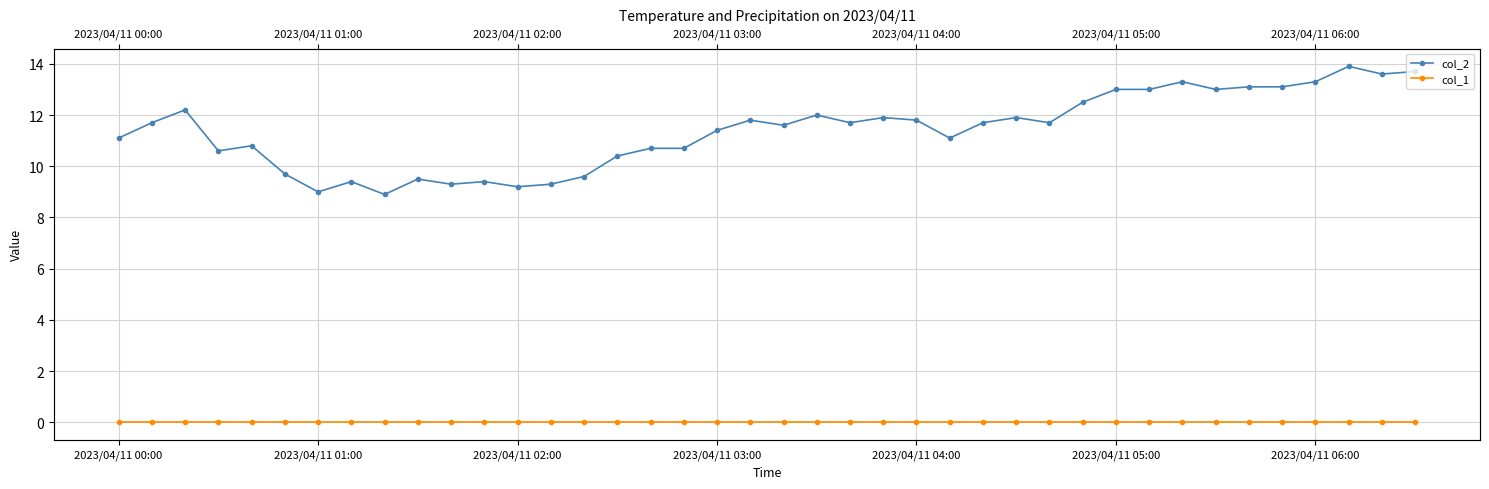

Rank the series by their maximum value, from highest to lowest.

col_2, col_1